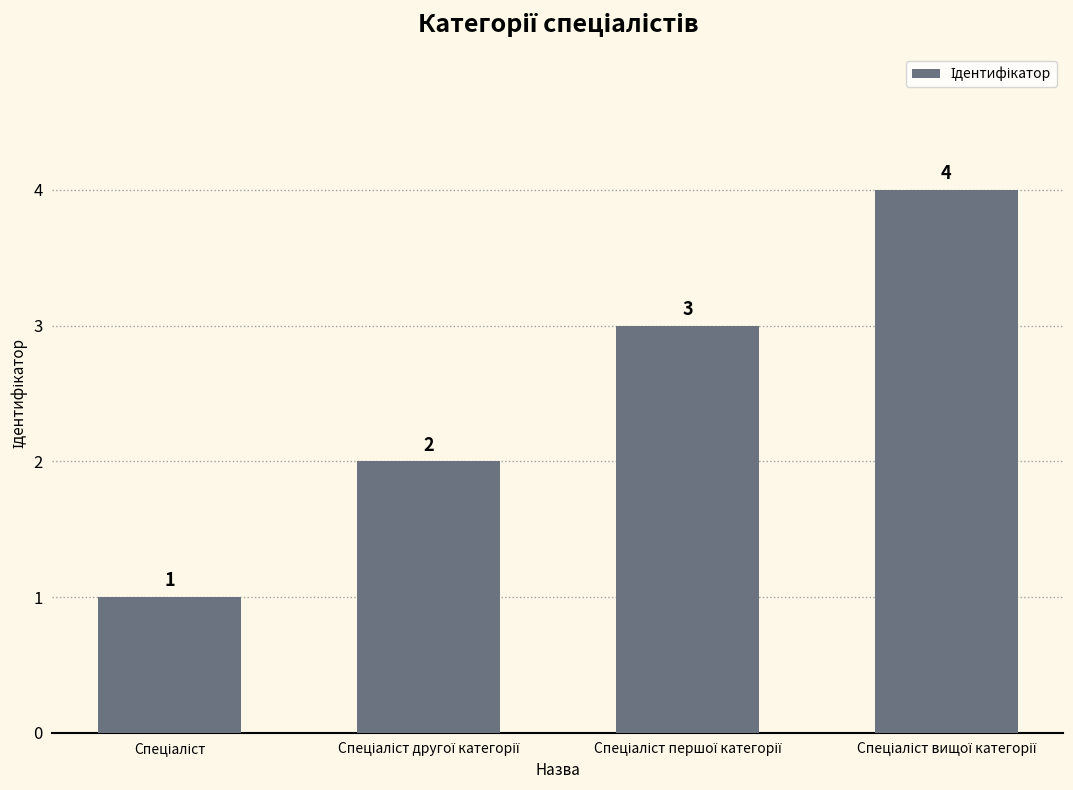

How many series are shown in this chart?

1